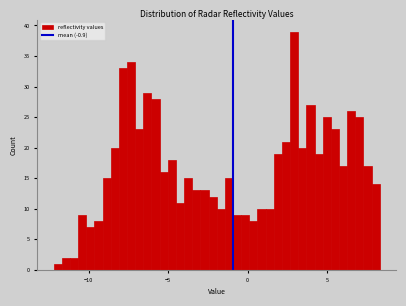

Around what value on the x-axis is the tallest bar? Give the approximate position of its centre, as read against the axis.

3.0